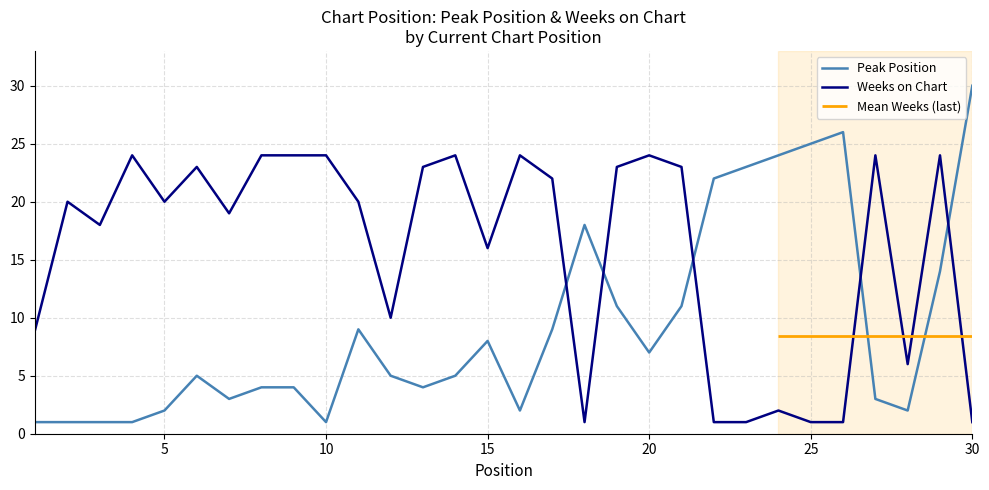

The Peak Position series shows 25 at 25. True or false?

True